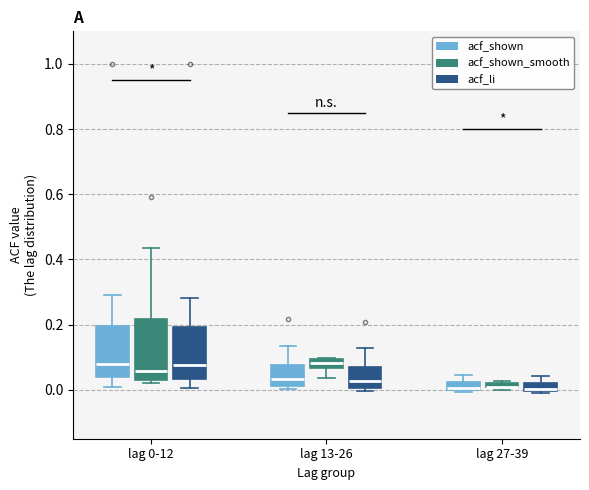

Where does the upper whisker of the box for lag 27-39 (acf_li) end on the y-axis? The values are not printed on the chart, so give them approximately, as read against the axis.

0.04